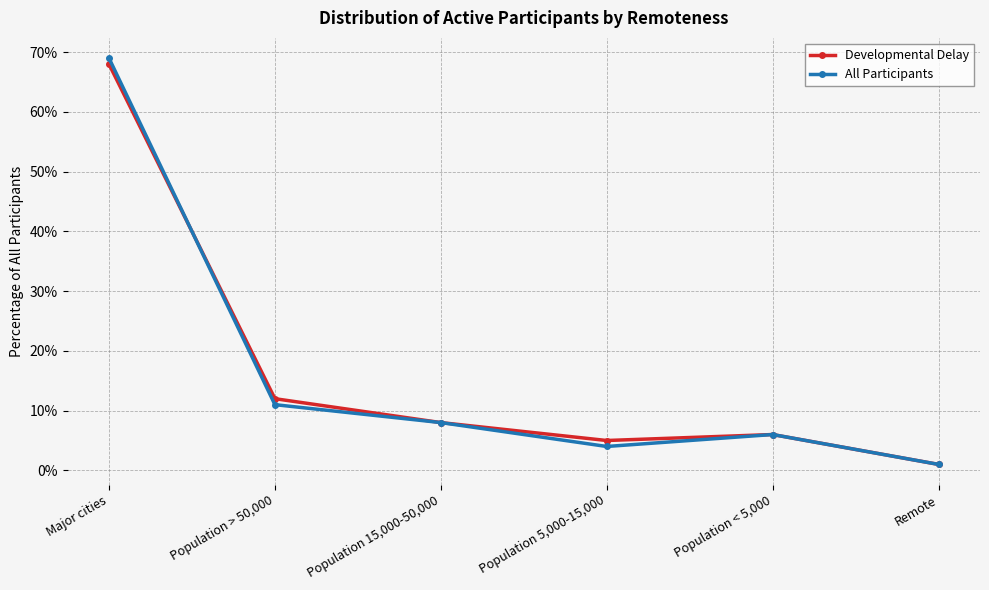

Is the value of All Participants at Population > 50,000 greater than the value of Developmental Delay at Major cities?

No